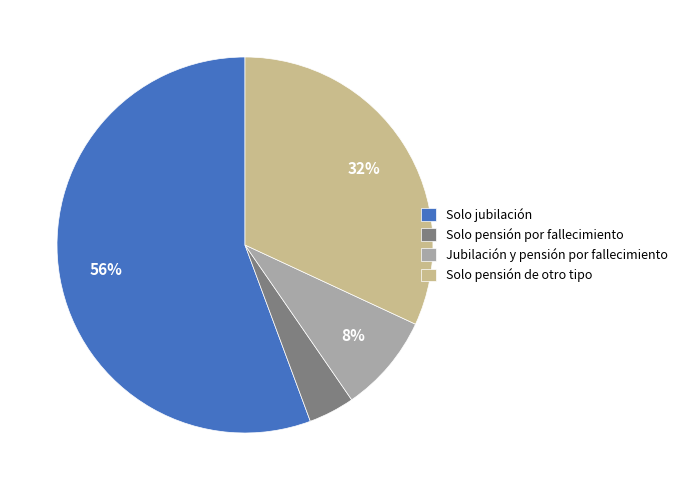

Which category accounts for the majority?

Solo jubilación